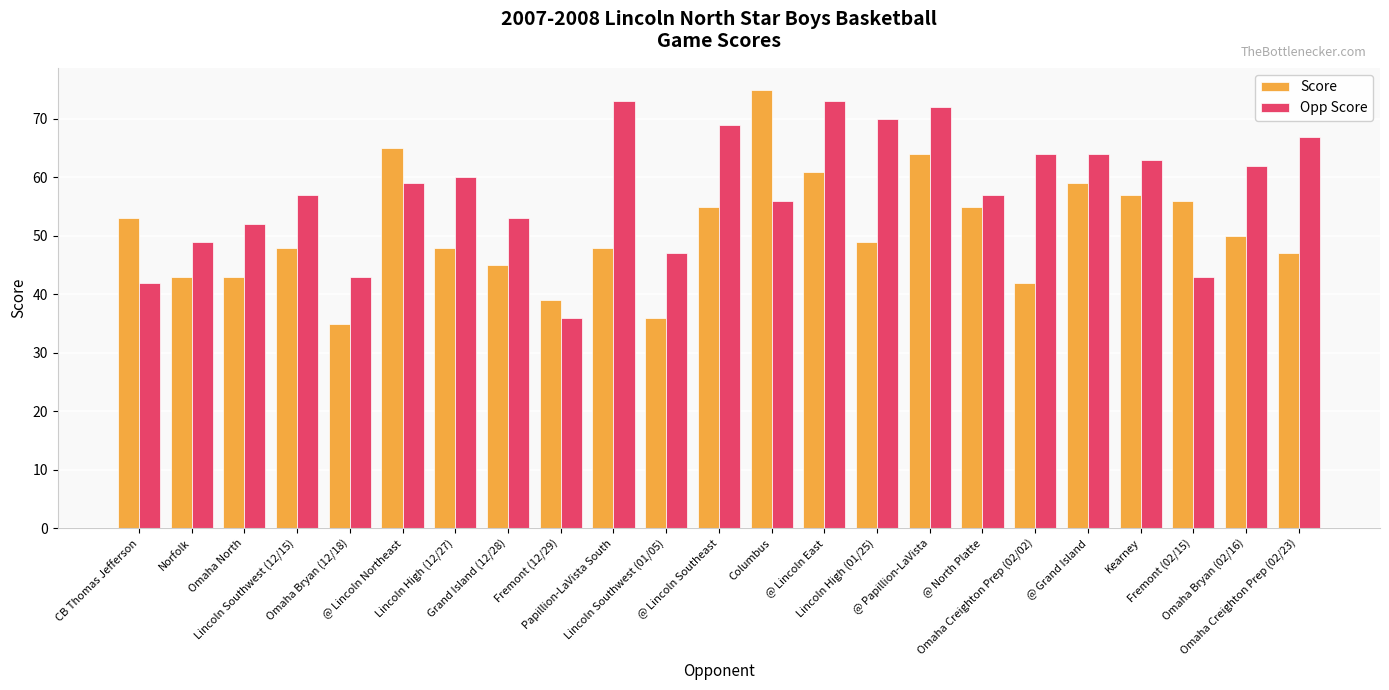

Between Papillion-LaVista South and @ Papillion-LaVista, which series saw the biggest shift?

Score